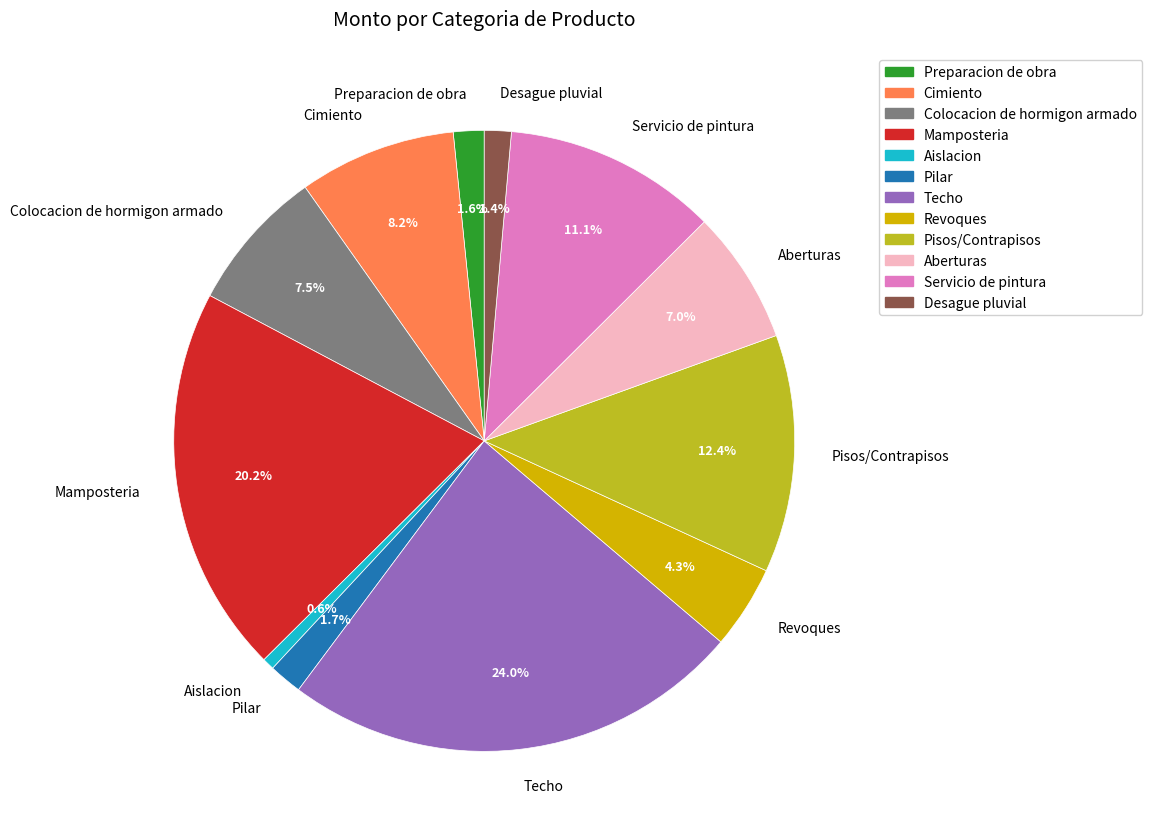

To the nearest percent, what portion does Cimiento represent?

8%